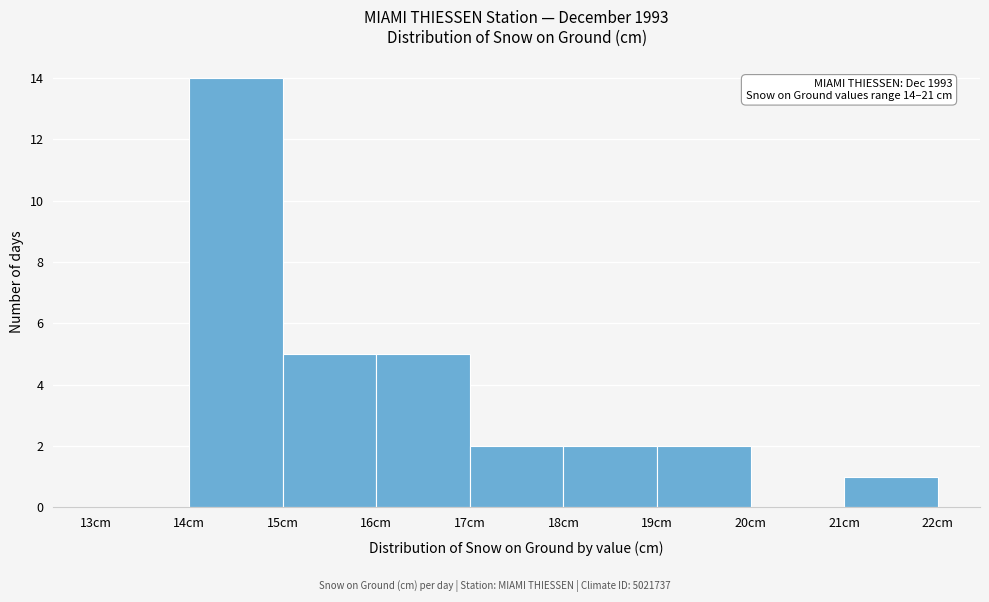

Which range on the x-axis has the tallest bar?

14 to 15